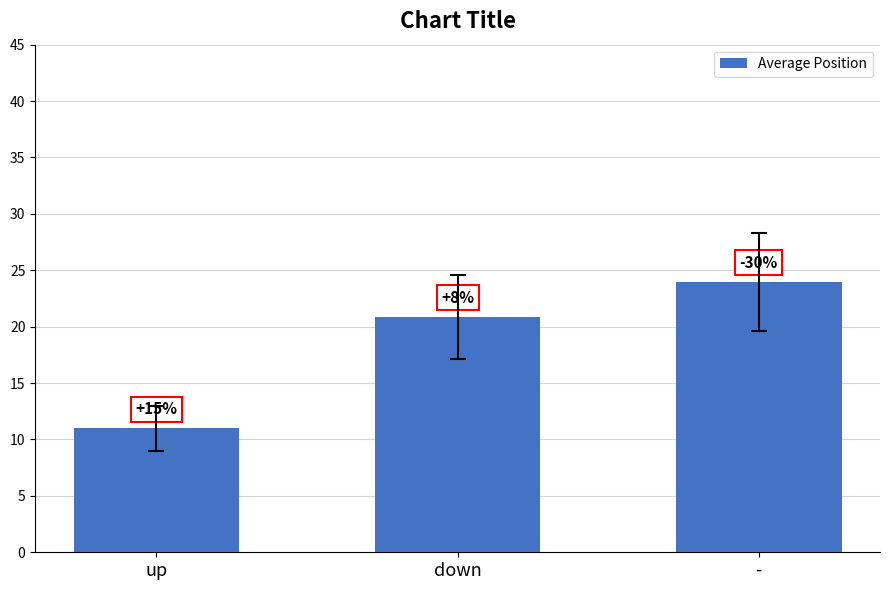

At which category does the chart reach its minimum across all series?

up